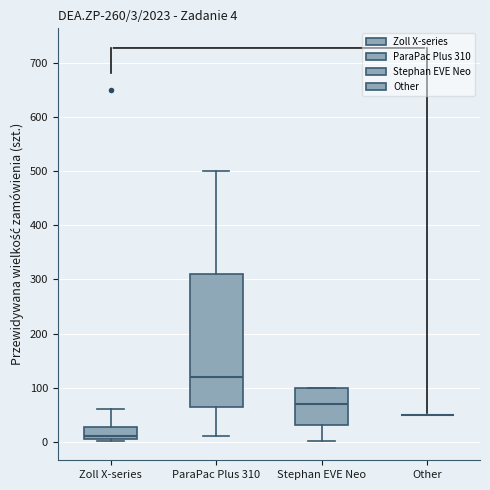

Which box is the tallest, from its lower edge to its upper edge?

ParaPac Plus 310